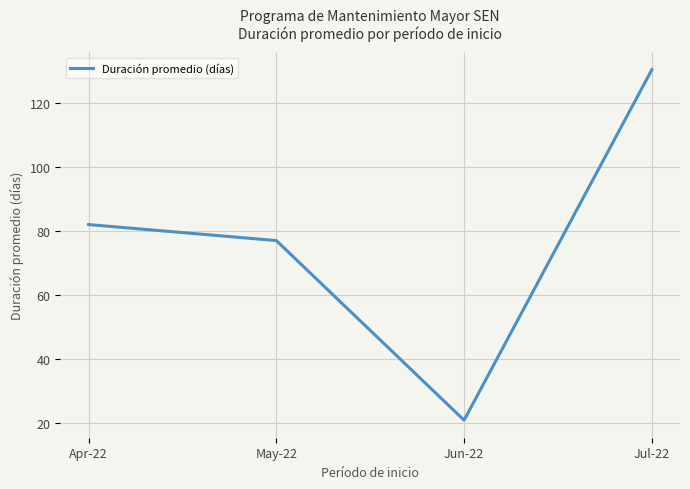

Which has a higher value, Jul-22 or Apr-22?

Jul-22